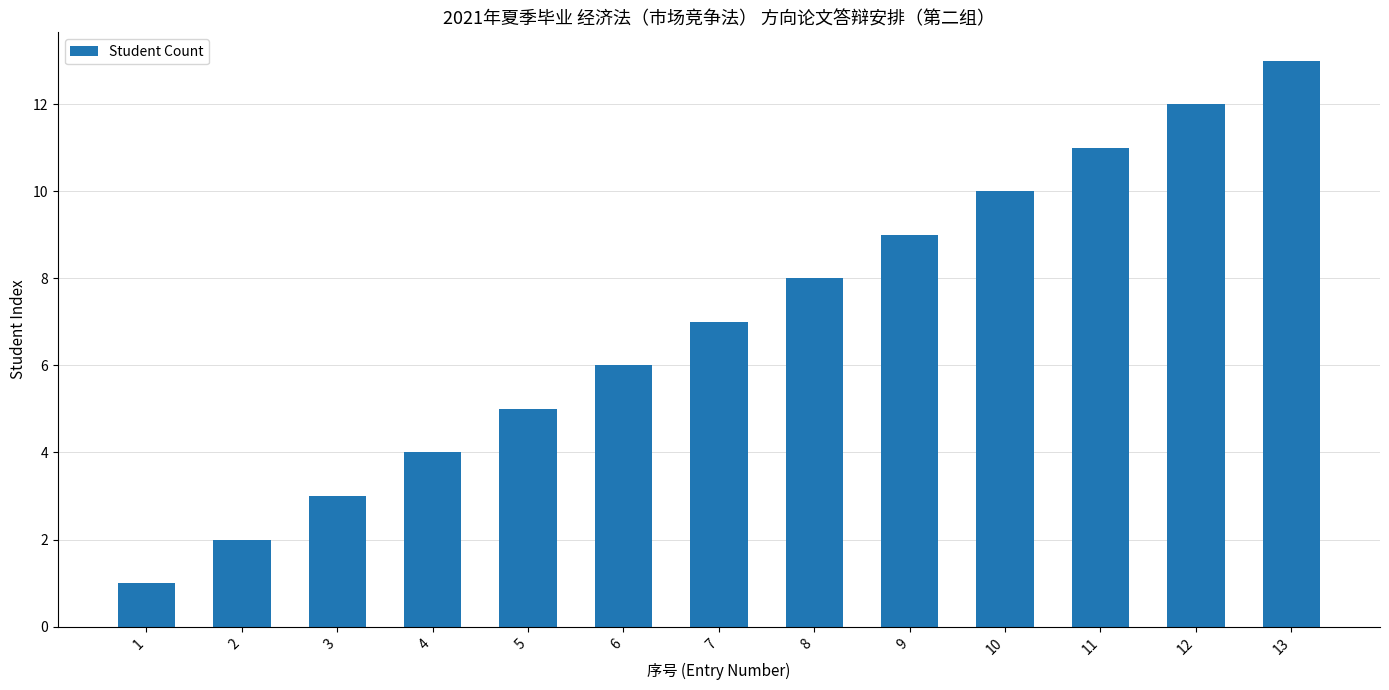

Which label corresponds to the smallest value in the chart?

1